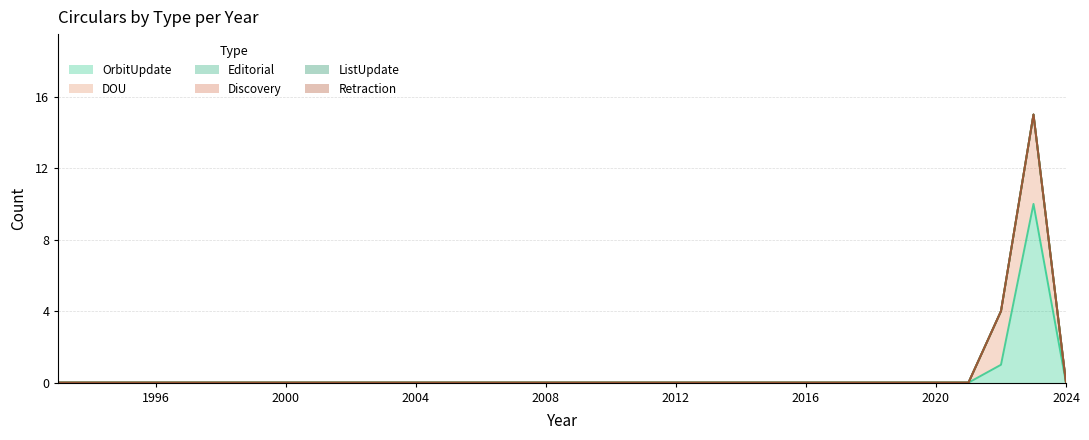

Reading left to right, extract all data points from this chart.

OrbitUpdate: 0	0	0	0	0	0	0	0	0	0	0	0	0	0	0	0	0	0	0	0	0	0	0	0	0	0	0	0	0	1	10	0
DOU: 0	0	0	0	0	0	0	0	0	0	0	0	0	0	0	0	0	0	0	0	0	0	0	0	0	0	0	0	0	3	5	0
Editorial: 0	0	0	0	0	0	0	0	0	0	0	0	0	0	0	0	0	0	0	0	0	0	0	0	0	0	0	0	0	0	0	0
Discovery: 0	0	0	0	0	0	0	0	0	0	0	0	0	0	0	0	0	0	0	0	0	0	0	0	0	0	0	0	0	0	0	0
ListUpdate: 0	0	0	0	0	0	0	0	0	0	0	0	0	0	0	0	0	0	0	0	0	0	0	0	0	0	0	0	0	0	0	0
Retraction: 0	0	0	0	0	0	0	0	0	0	0	0	0	0	0	0	0	0	0	0	0	0	0	0	0	0	0	0	0	0	0	0